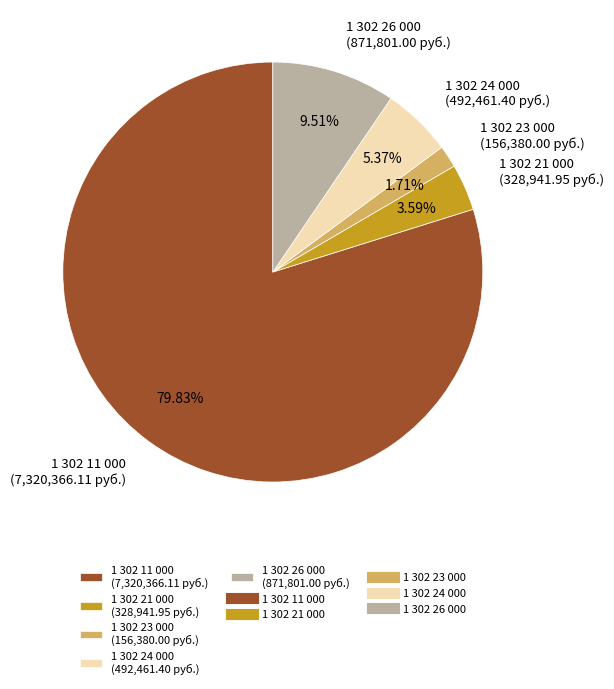

To the nearest percent, what is the difference between the 1 302 11 000 and 1 302 24 000 slice percentages?

74%